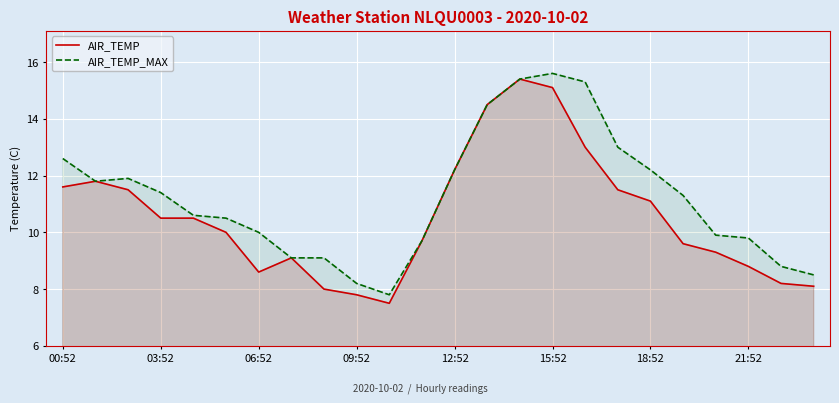

List the series in order of their overall mean, highest first.

AIR_TEMP_MAX, AIR_TEMP